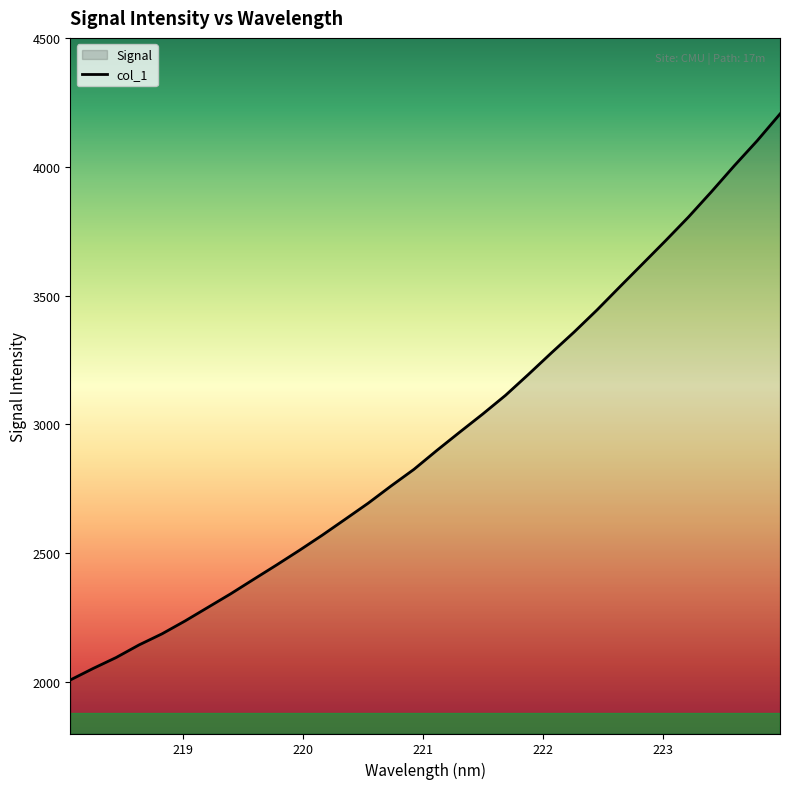

What is the difference between the maximum and minimum values?

2197.0